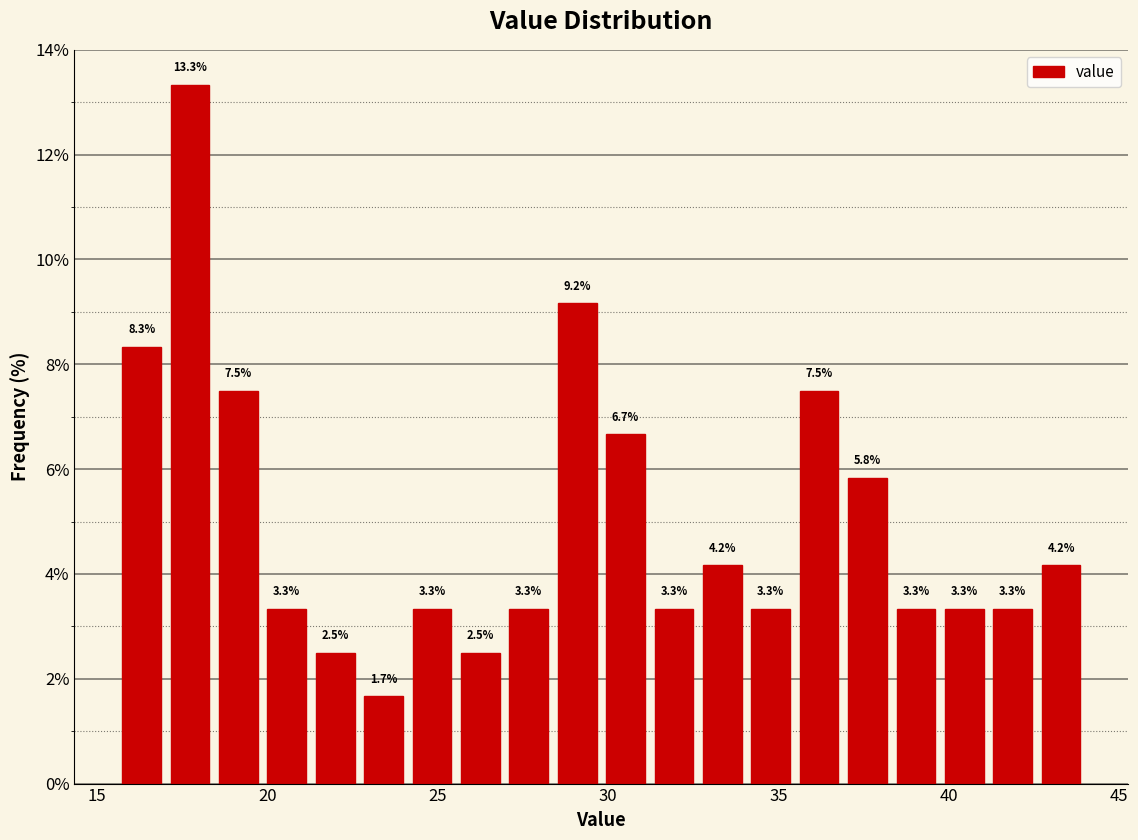

Around what value on the x-axis is the tallest bar? Give the approximate position of its centre, as read against the axis.

17.5